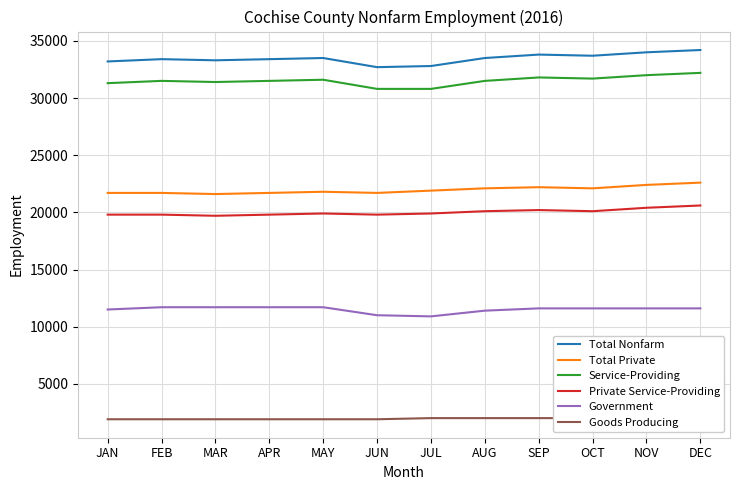

Is it true that Total Nonfarm equals 33200 at JAN?

True